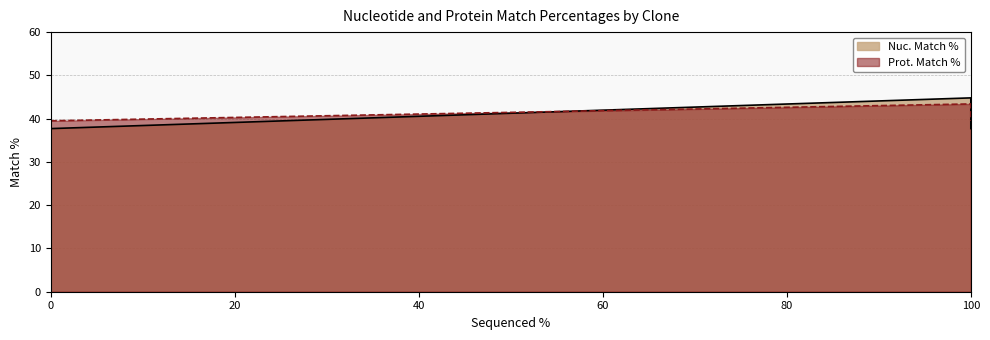

Does the chart display data point markers on the line(s)?

No